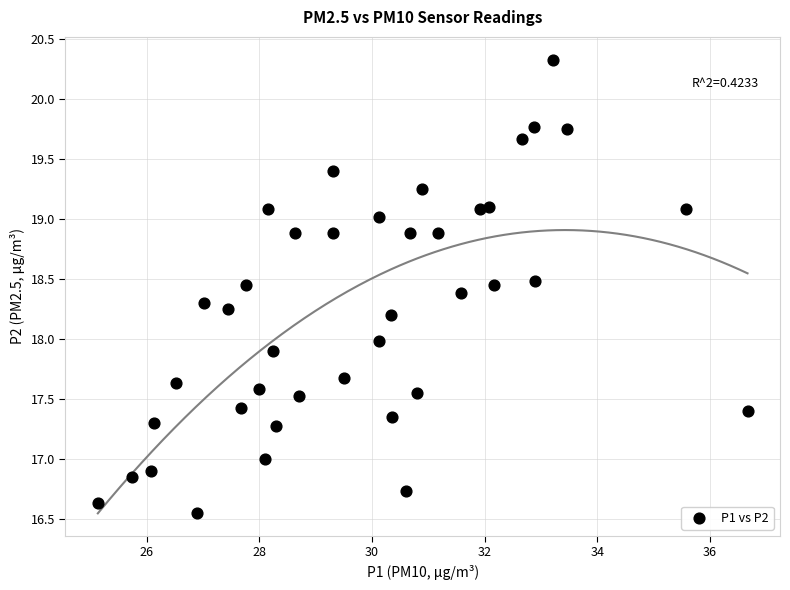

What is the range of X values (max minus min)?

11.5